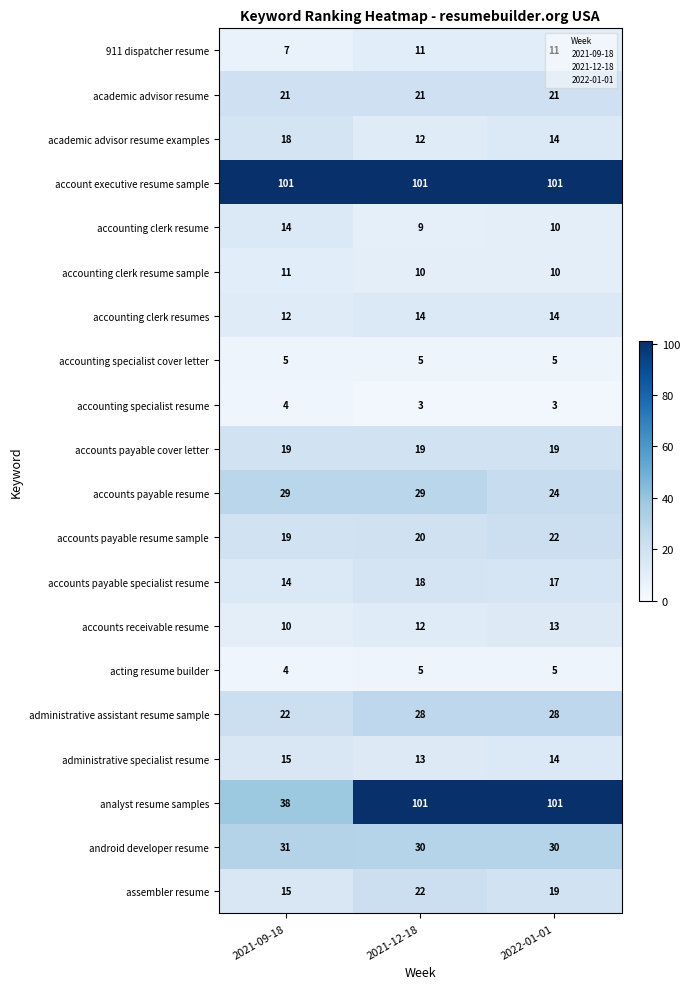

What is the sum of the academic advisor resume examples values at 2022-01-01 and 2021-09-18?

32